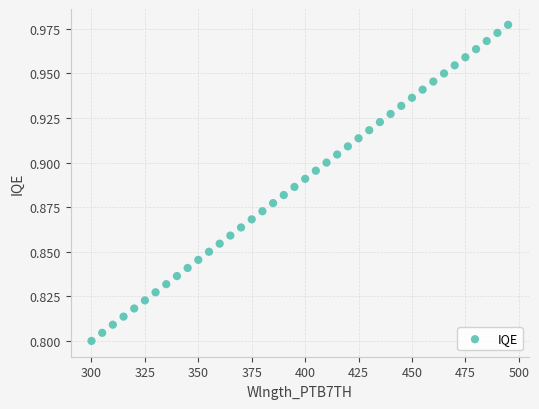

What is the range of X values (max minus min)?

195.0